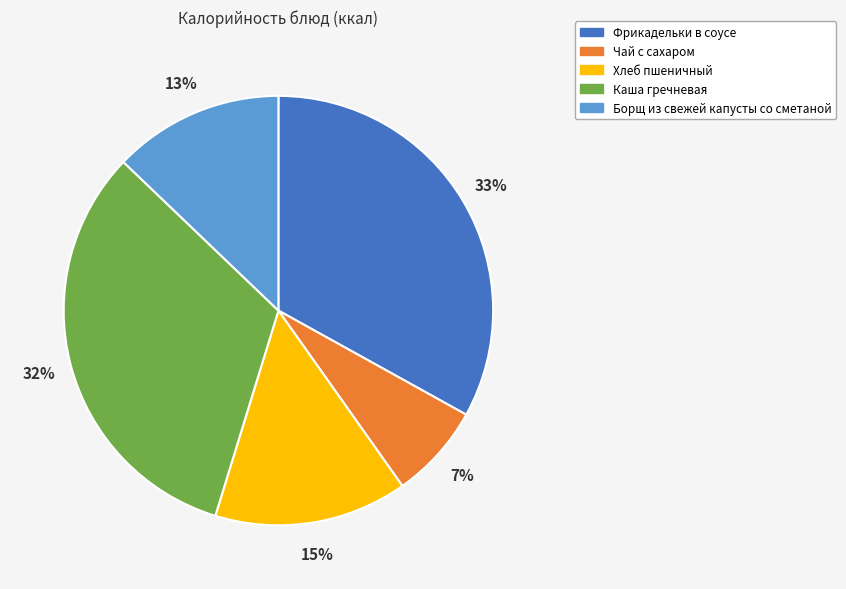

Is the sum of Каша гречневая and Борщ из свежей капусты со сметаной greater than half?

No